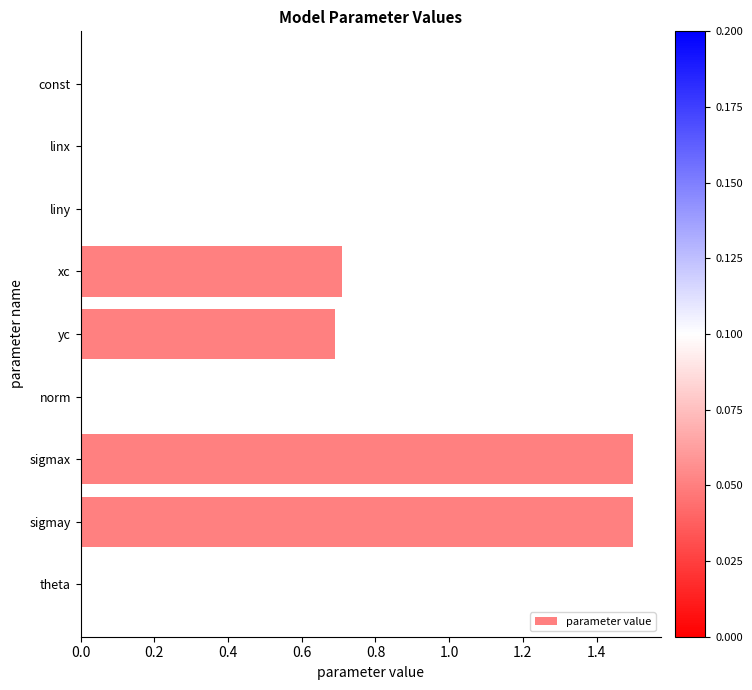

What is the greatest value displayed?

1.5